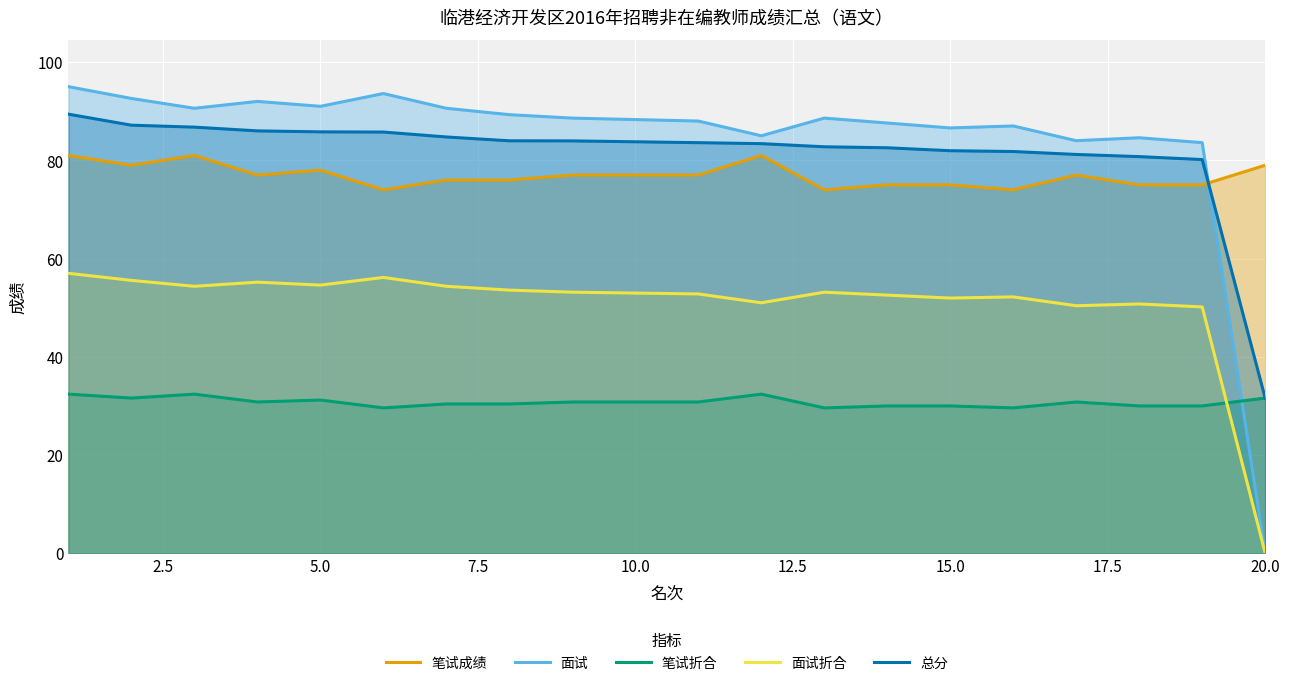

The value of 面试 at 15.0 is 86.6. True or false?

True